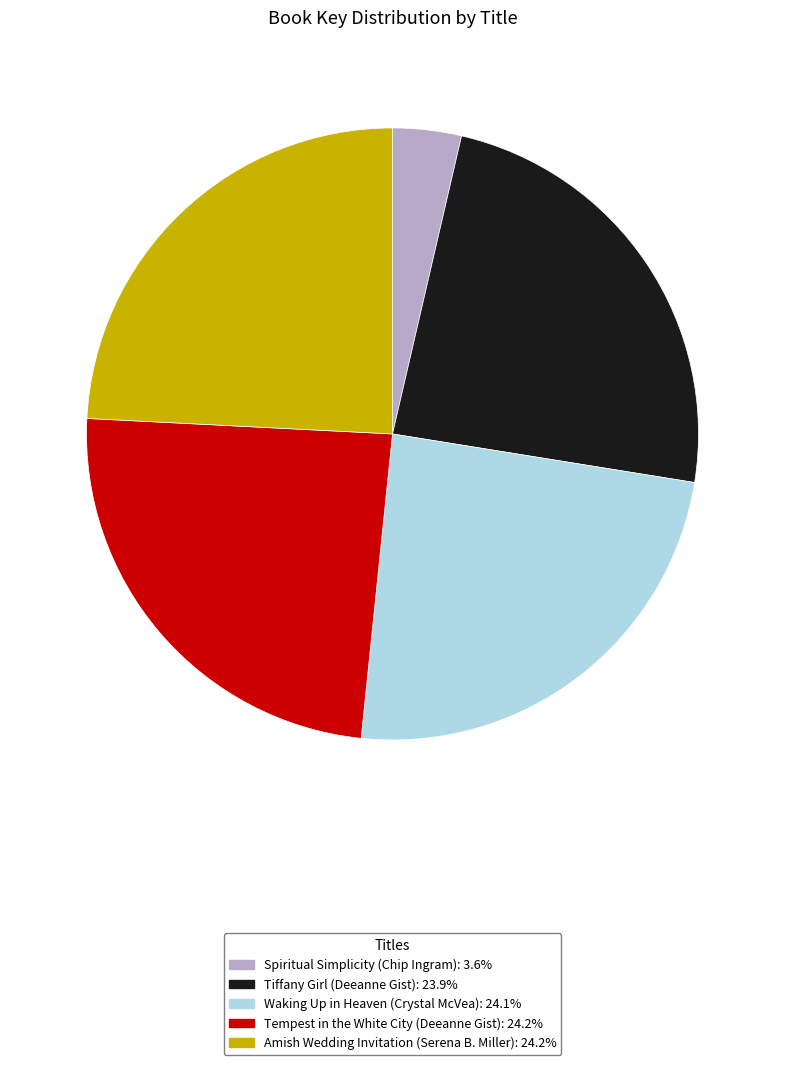

Count the number of slices in the pie.

5